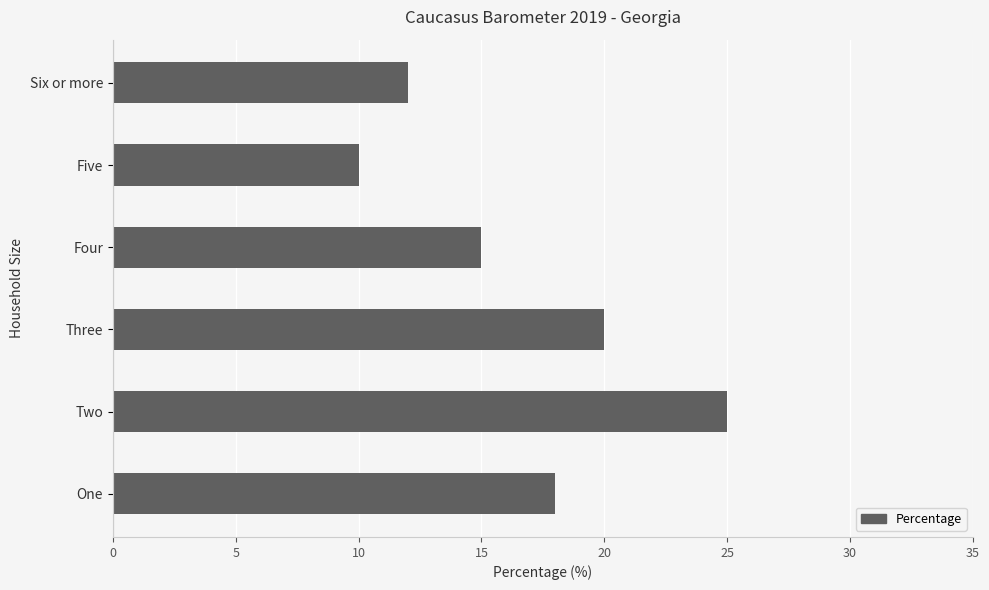

At which label is the value closest to 17?

One